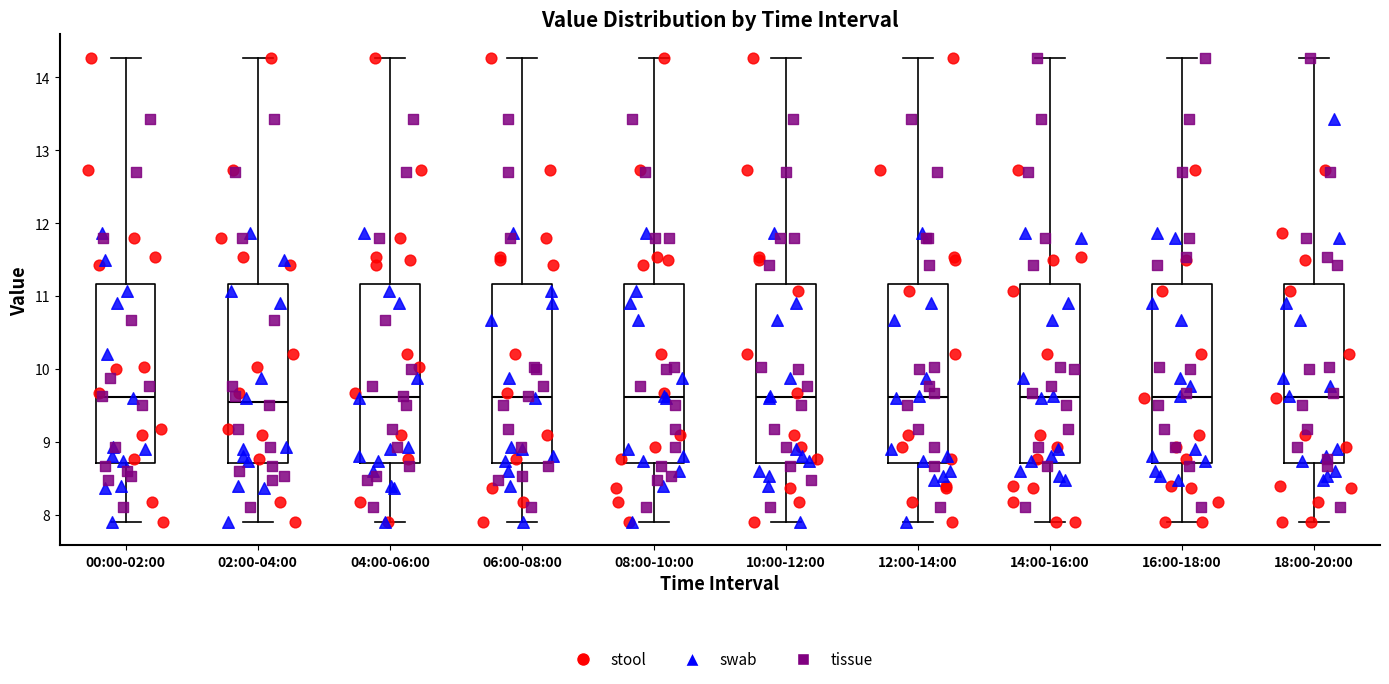

Reading left to right, transcribe this box plot: for each box, give where its median line is, the range the box spans, and where its two whiskers end, as read against the y-axis. The values are not printed on the chart, so give them approximately, as read against the axis.

00:00-02:00: median 9.6, box 8.7 to 11.2, whiskers 7.9 to 14.3
02:00-04:00: median 9.6, box 8.7 to 11.2, whiskers 7.9 to 14.3
04:00-06:00: median 9.6, box 8.7 to 11.2, whiskers 7.9 to 14.3
06:00-08:00: median 9.6, box 8.7 to 11.2, whiskers 7.9 to 14.3
08:00-10:00: median 9.6, box 8.7 to 11.2, whiskers 7.9 to 14.3
10:00-12:00: median 9.6, box 8.7 to 11.2, whiskers 7.9 to 14.3
12:00-14:00: median 9.6, box 8.7 to 11.2, whiskers 7.9 to 14.3
14:00-16:00: median 9.6, box 8.7 to 11.2, whiskers 7.9 to 14.3
16:00-18:00: median 9.6, box 8.7 to 11.2, whiskers 7.9 to 14.3
18:00-20:00: median 9.6, box 8.7 to 11.2, whiskers 7.9 to 14.3